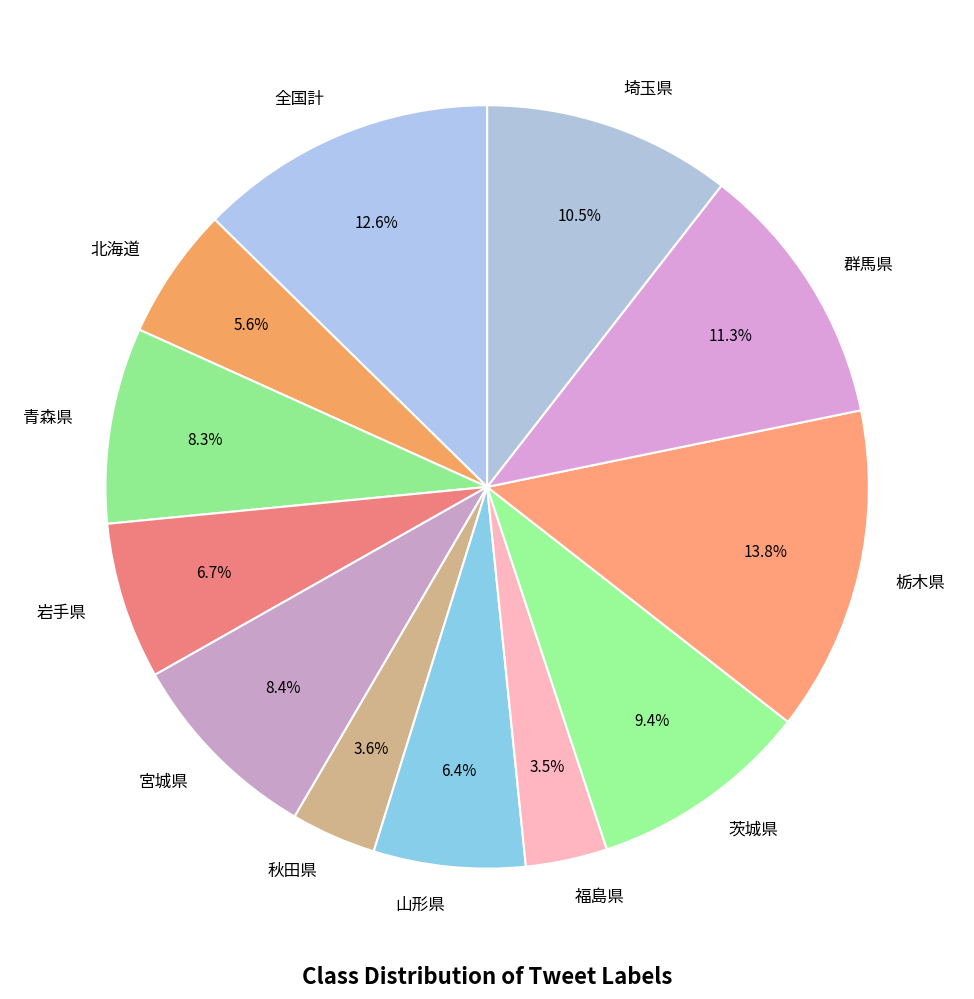

How many segments does this pie chart have?

12